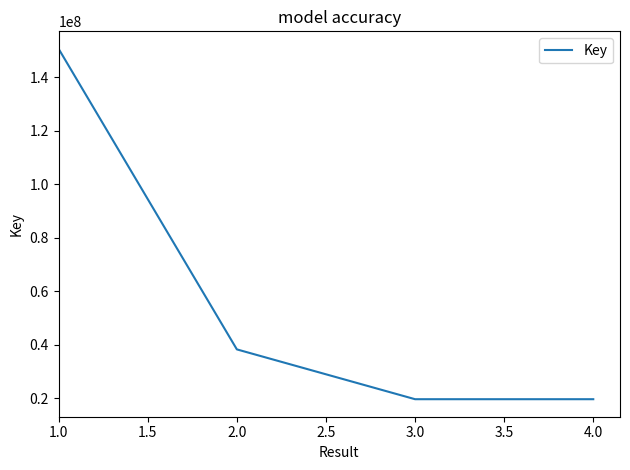

Approximately how many times larger is the value at 3.0 compared to 2.0?

0.5